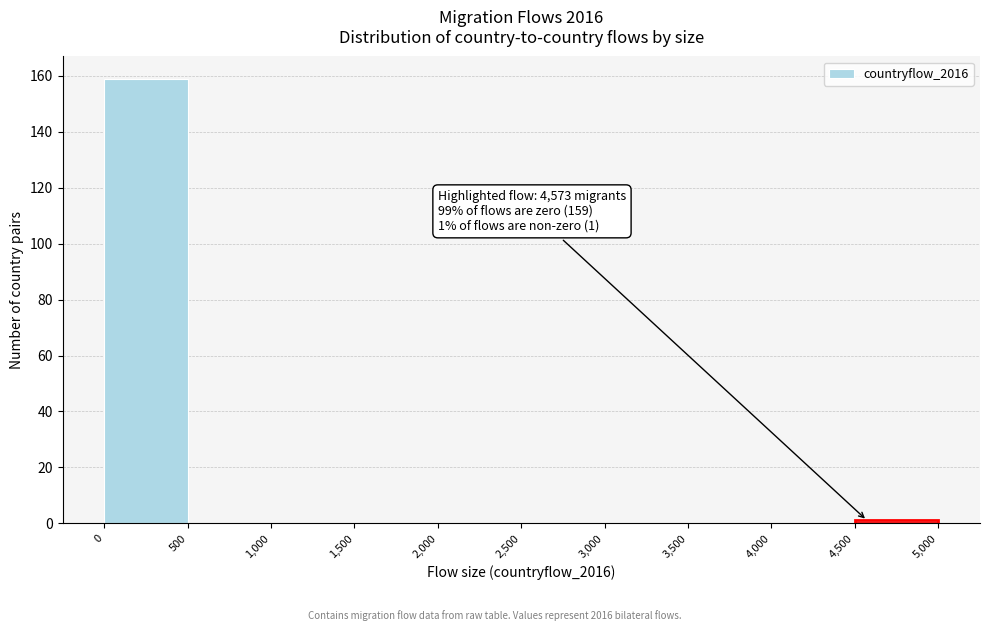

Which range on the x-axis has the tallest bar?

0 to 500